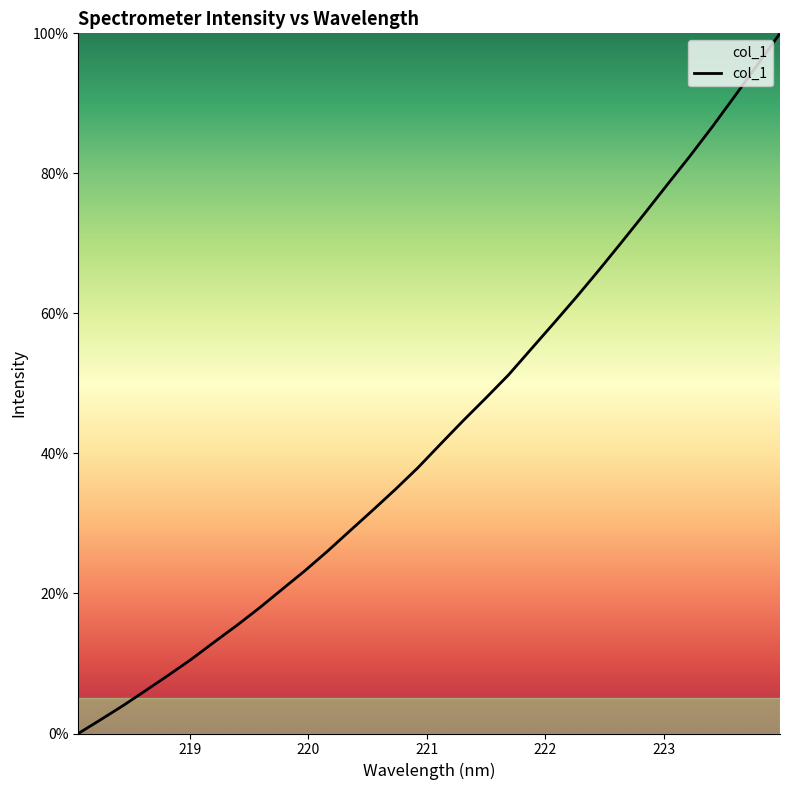

What is the average value?

43.3